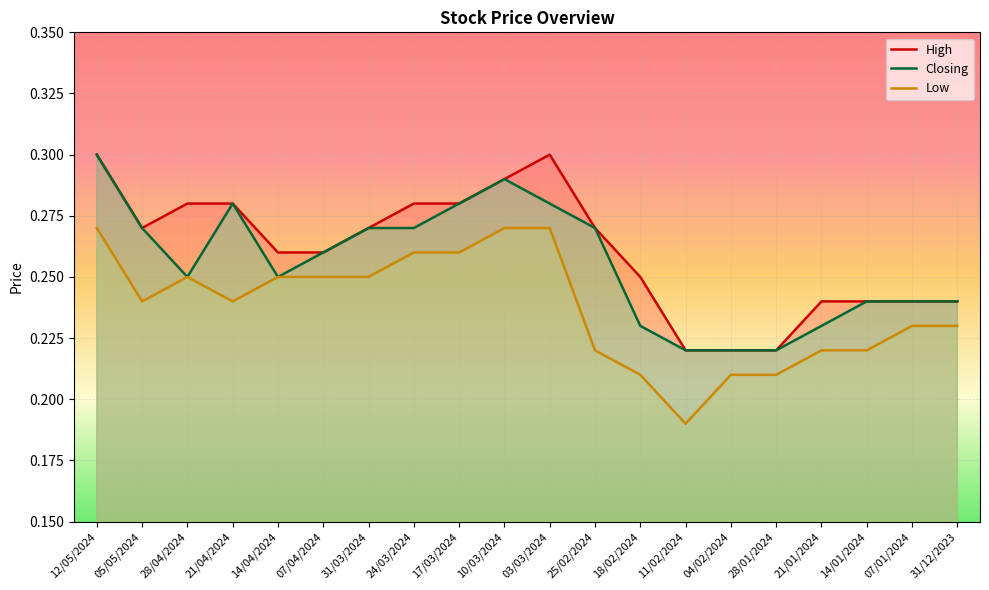

What is the label of the 15th point from the right?

07/04/2024